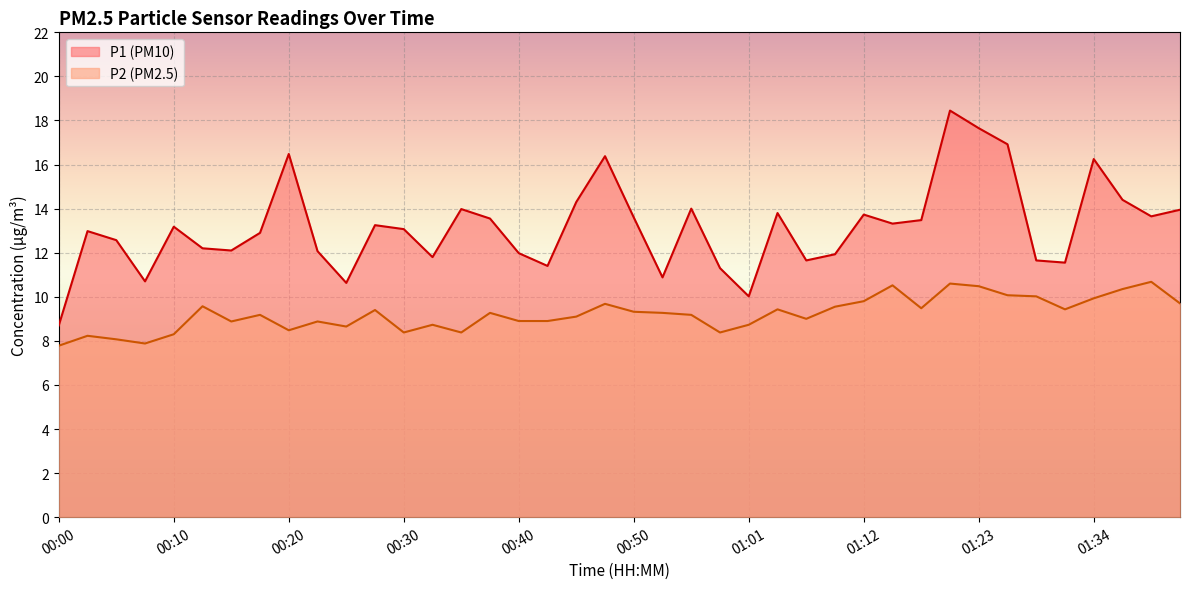

True or false: P1 has a value of 11.4 at 00:42.

True